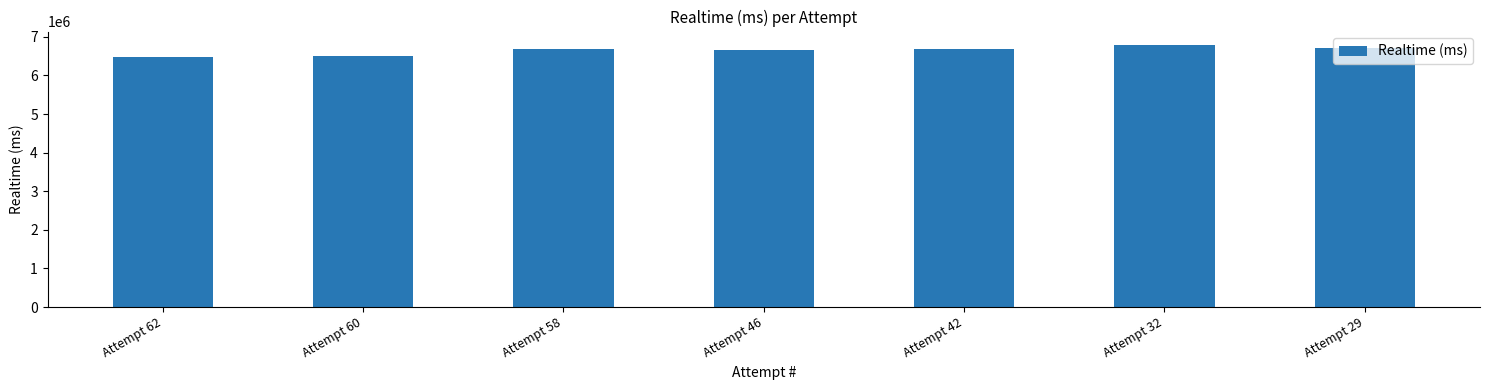

Read the value at Attempt 58, to the nearest 100.

6677400